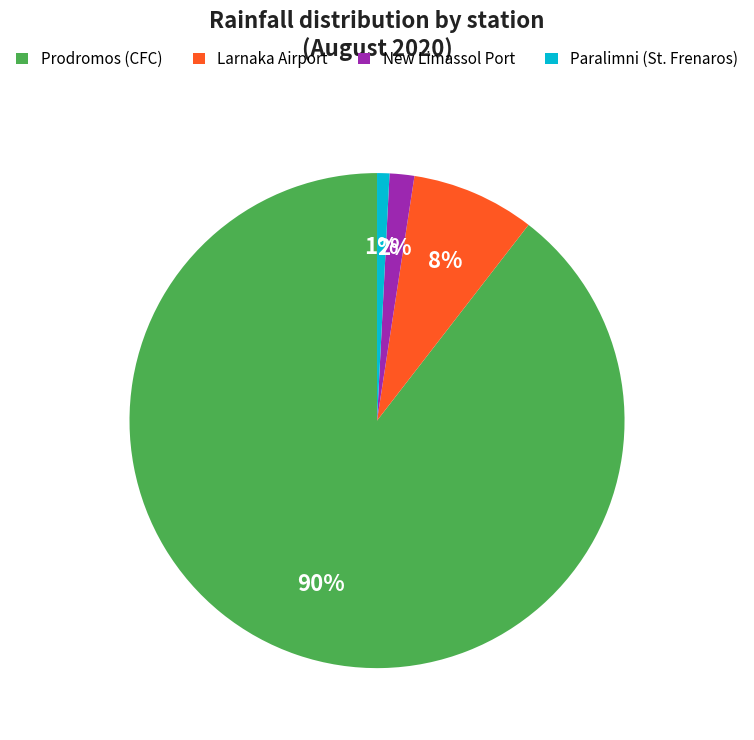

The Larnaka Airport slice represents 8% of the pie. True or false?

True